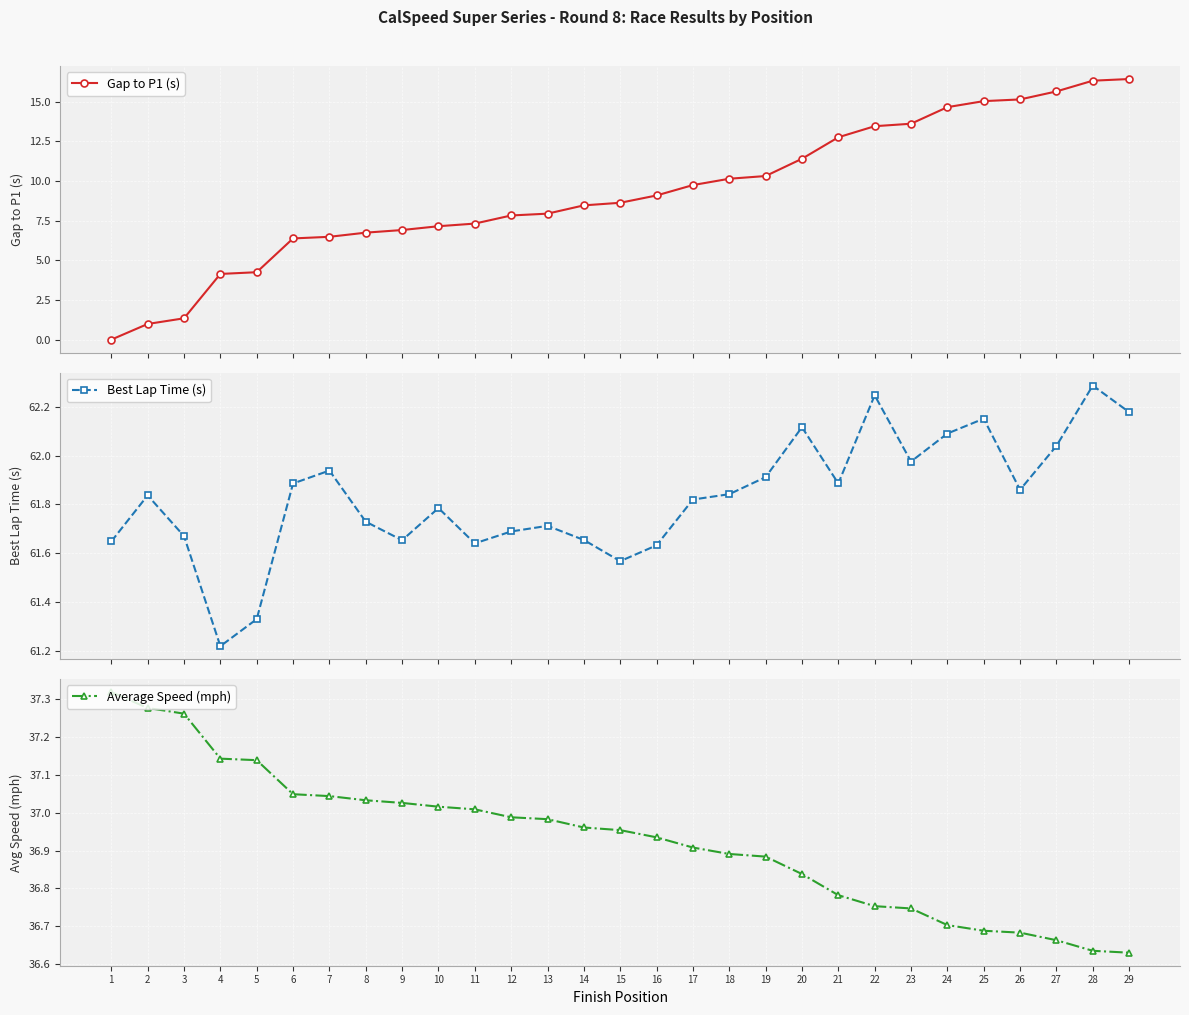

At which category does Best Lap Time (s) reach its first local valley?

4